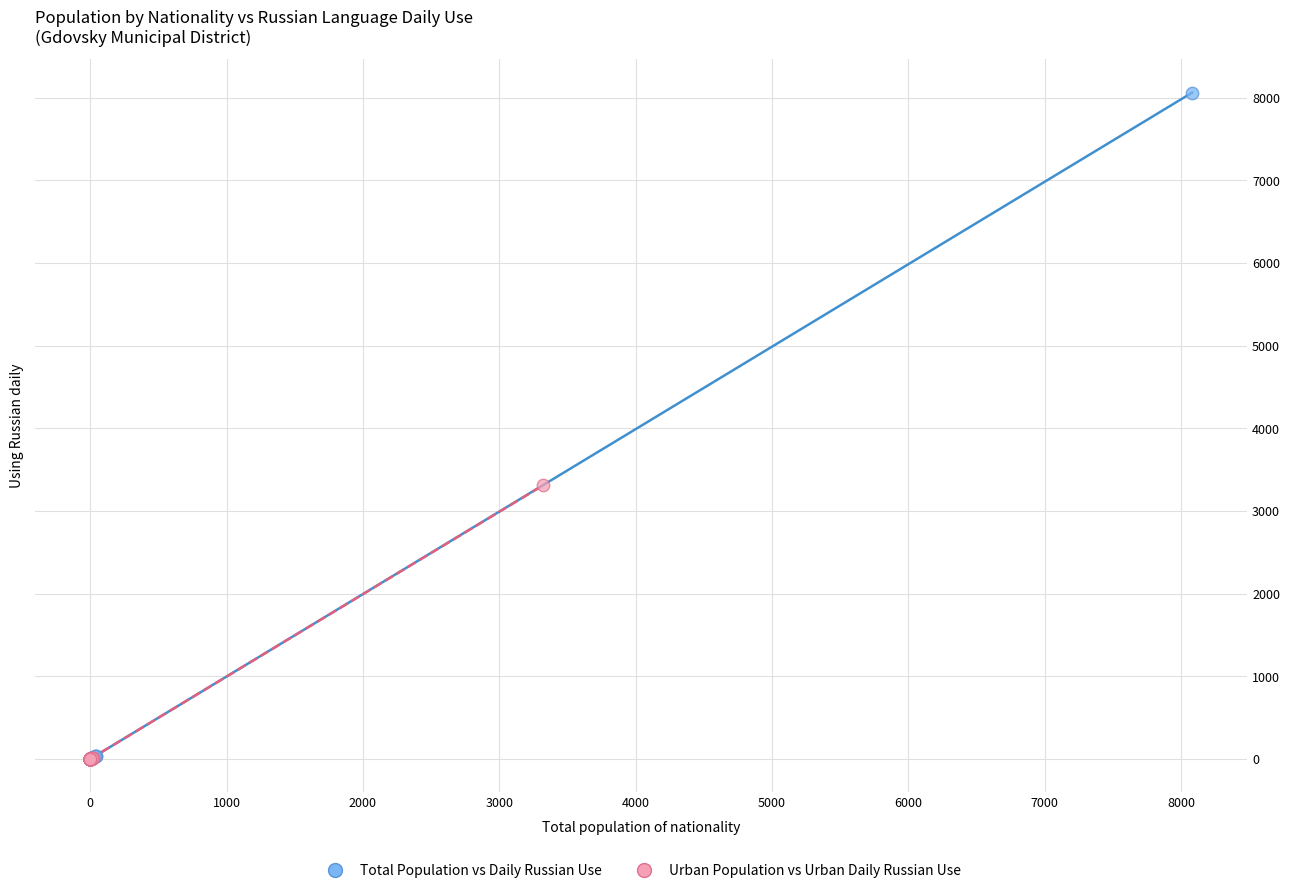

Which series has the largest Y range (max minus min)?

Total Population vs Daily Russian Use